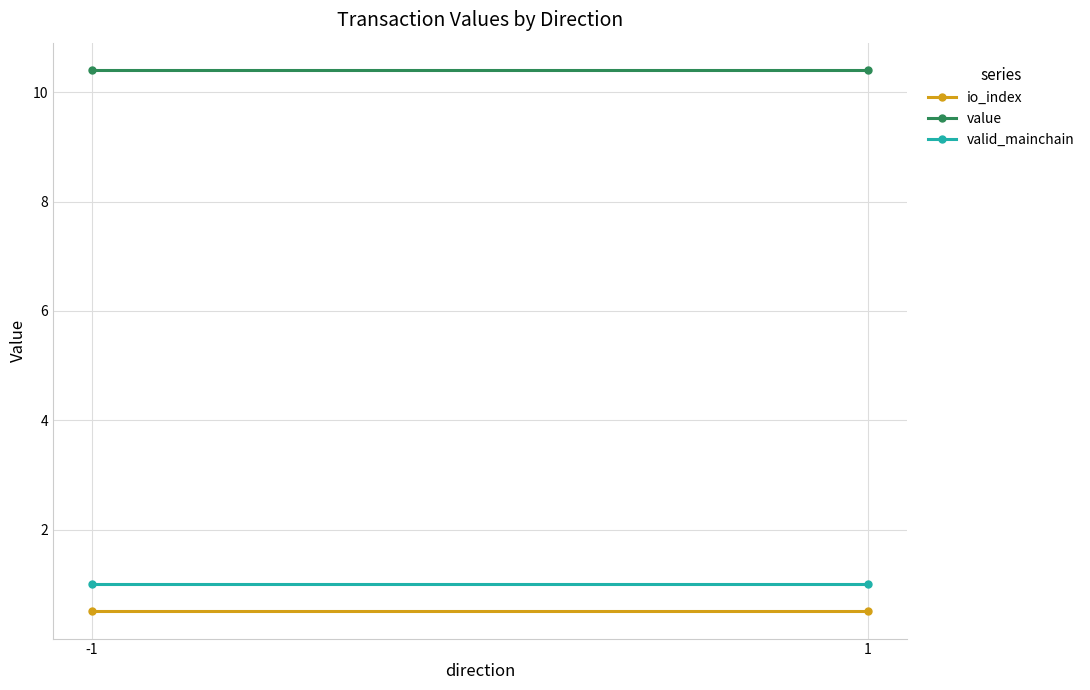

What is the value of the value point at the 1st from the left?

10.4